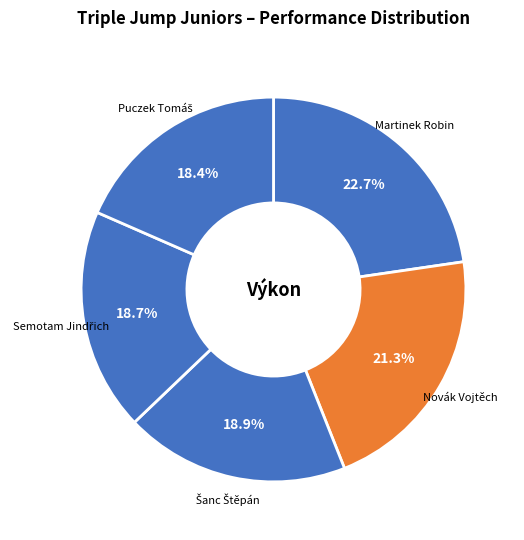

What is the largest slice in the pie chart?

Martinek Robin